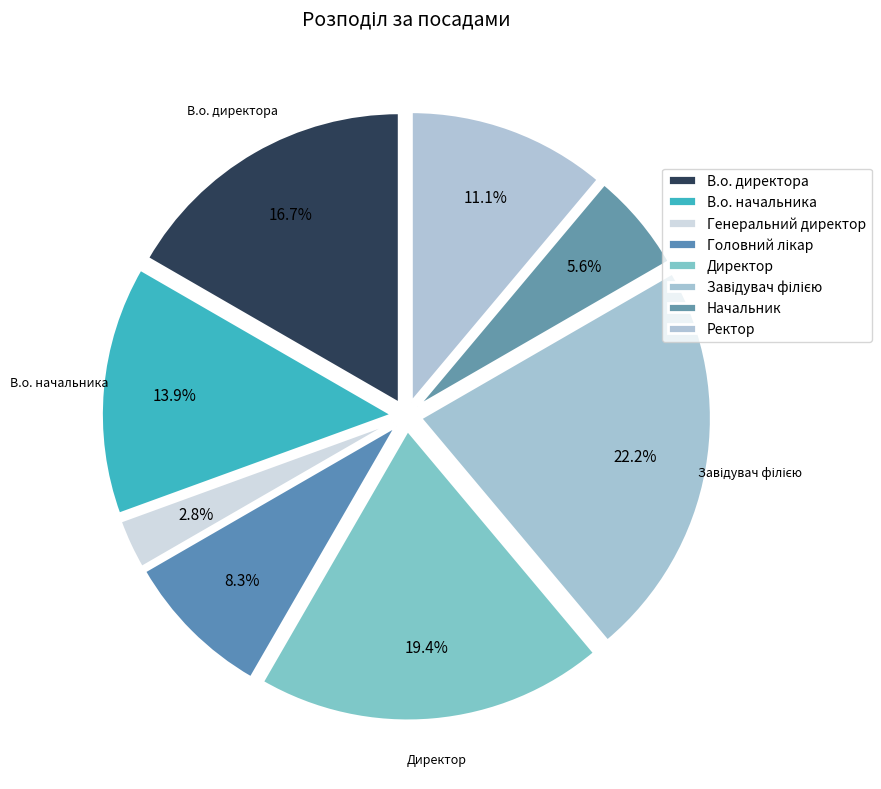

How many segments does this pie chart have?

8